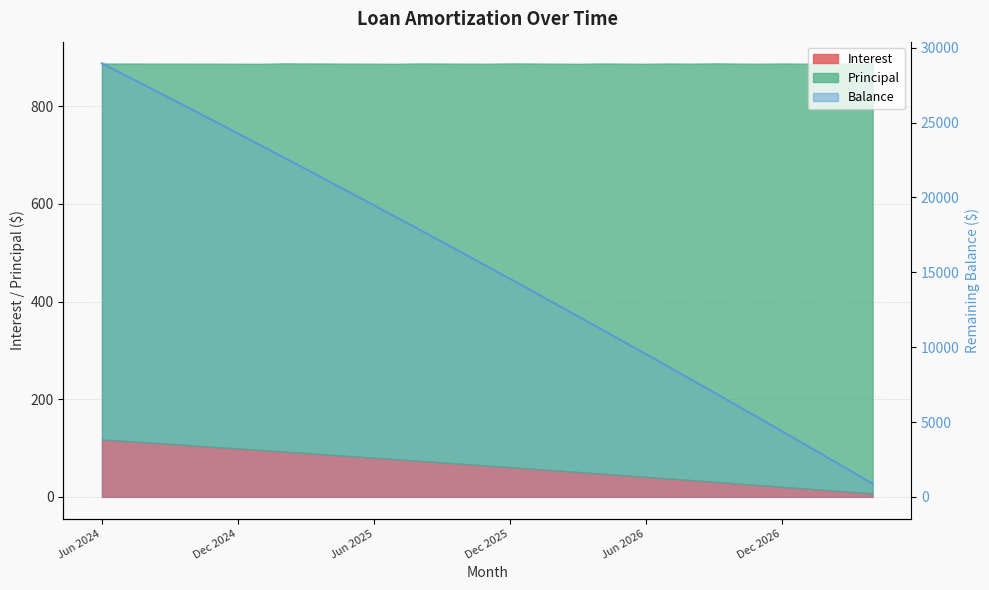

What is the ratio of the value at 11 to the value at 9?

0.9